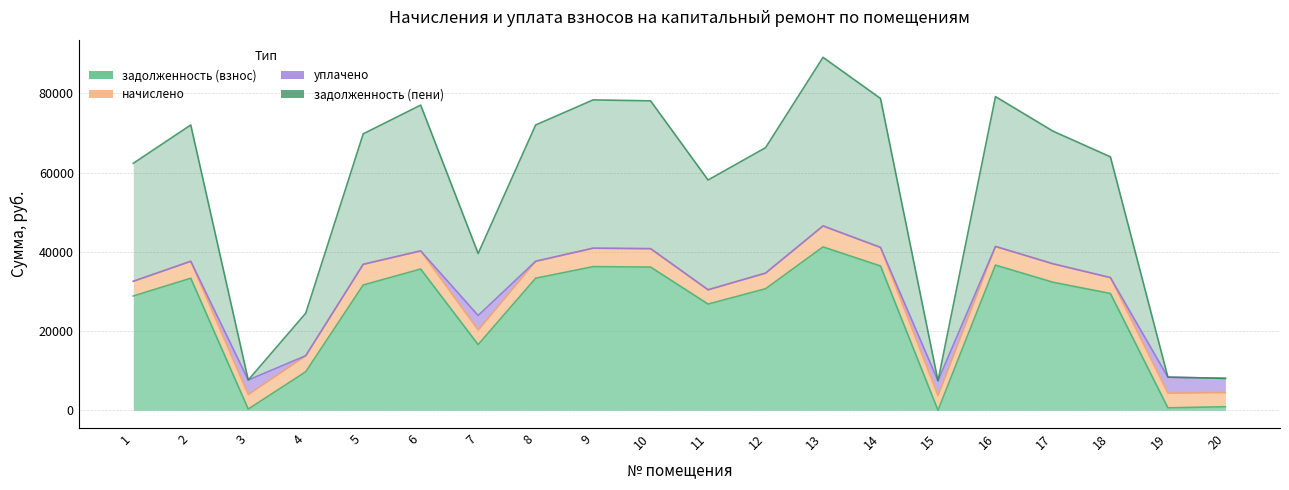

How many interior local peaks does the задолженность (пени) series have?

5